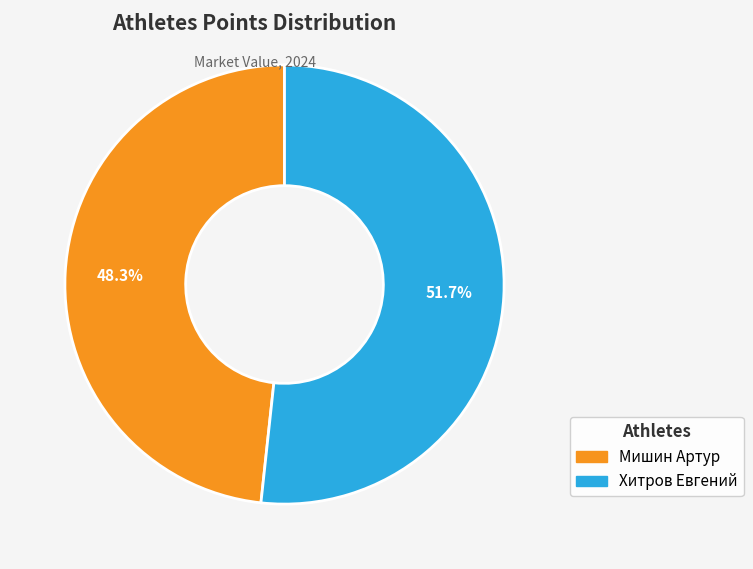

Which slice is the smallest?

Мишин Артур